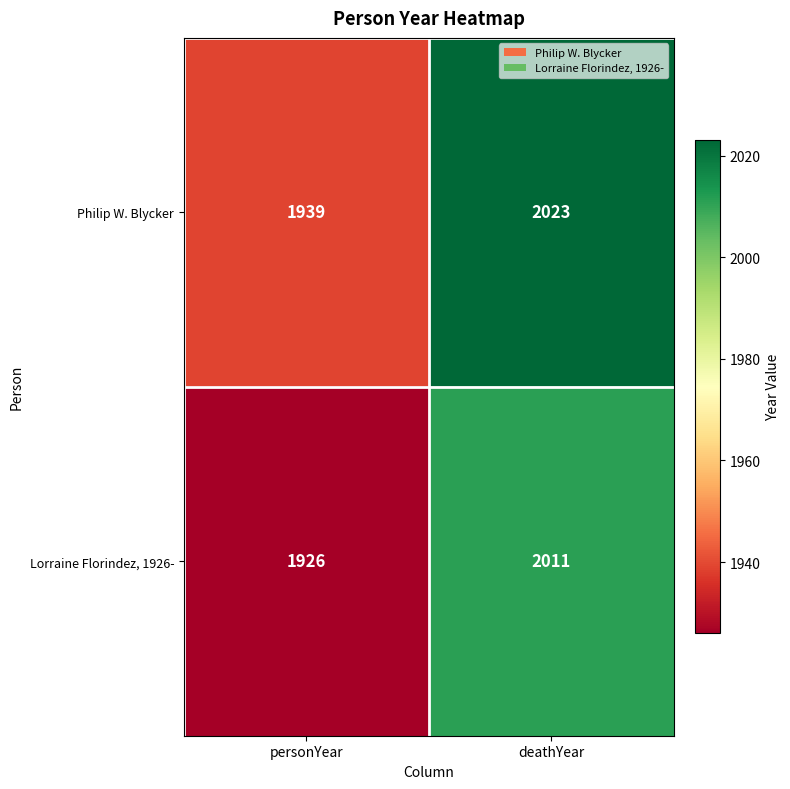

Which series has the largest total across all categories?

Philip W. Blycker